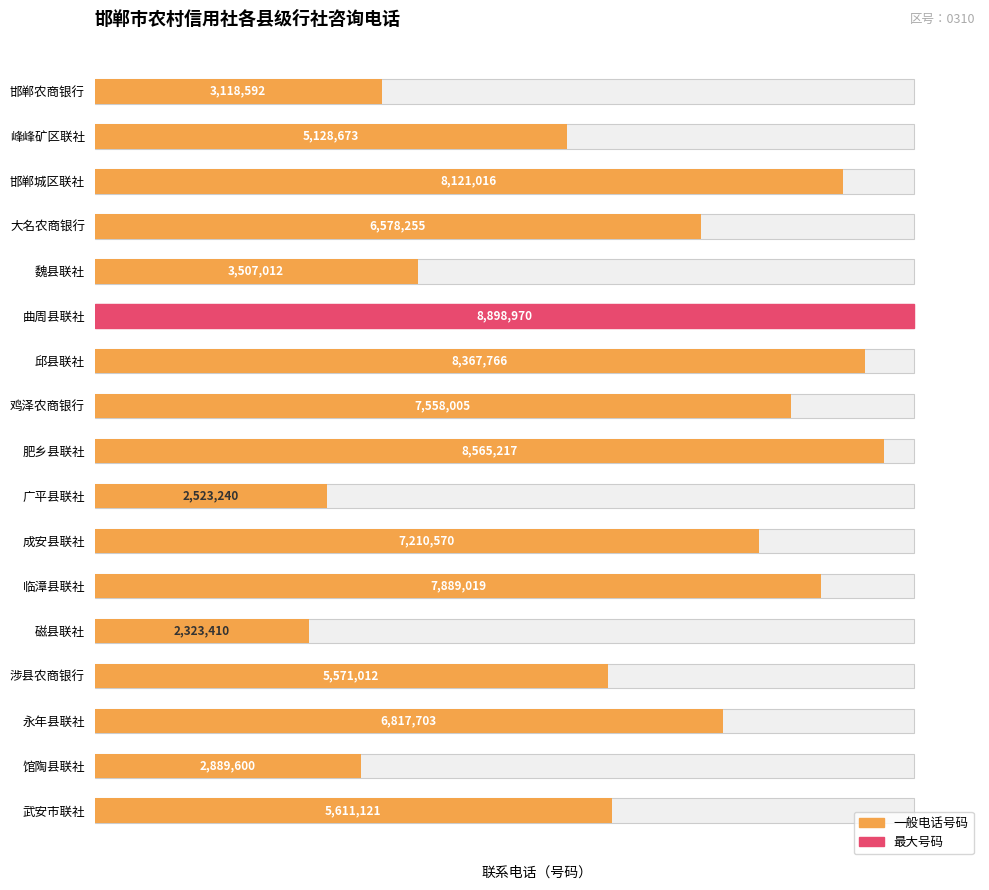

The chart shows a value of 5128673 at 峰峰矿区联社. True or false?

True